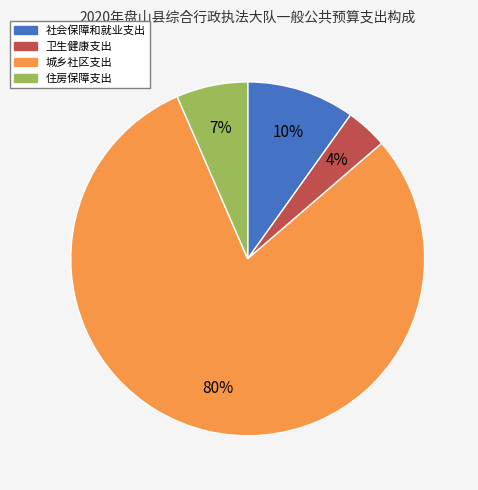

How many slices are in this pie chart?

4